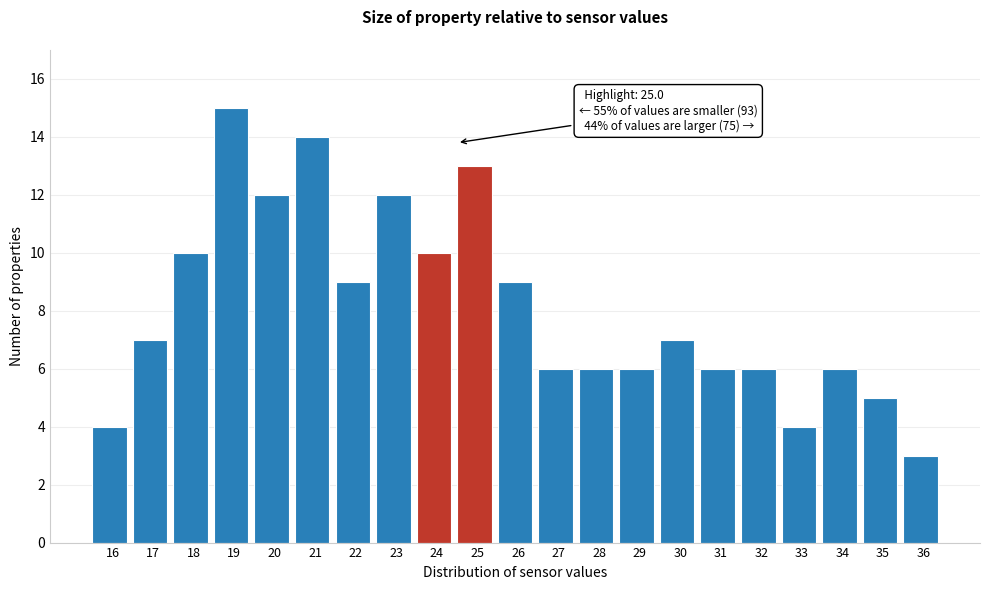

Reading right to left, extract all data points from this chart.

36=3	35=5	34=6	33=4	32=6	31=6	30=7	29=6	28=6	27=6	26=9	25=13	24=10	23=12	22=9	21=14	20=12	19=15	18=10	17=7	16=4